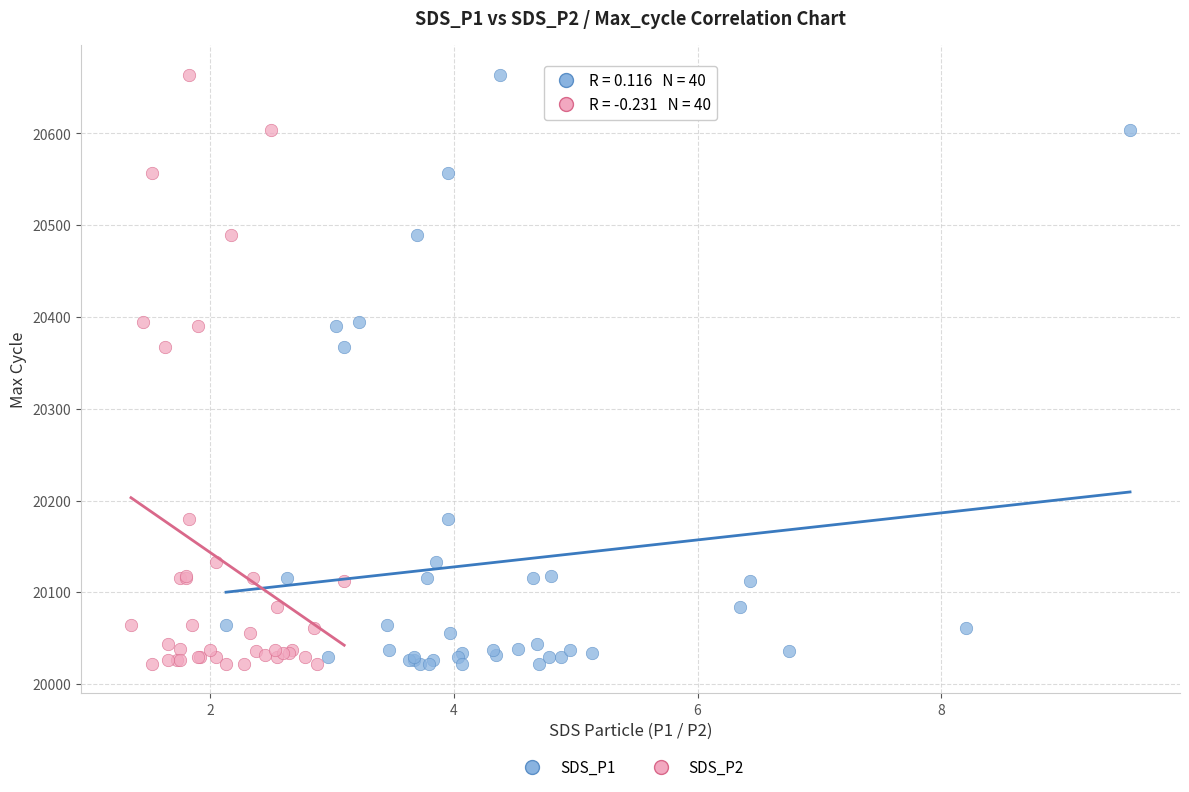

What are all the series names shown in the legend?

SDS_P1, SDS_P2